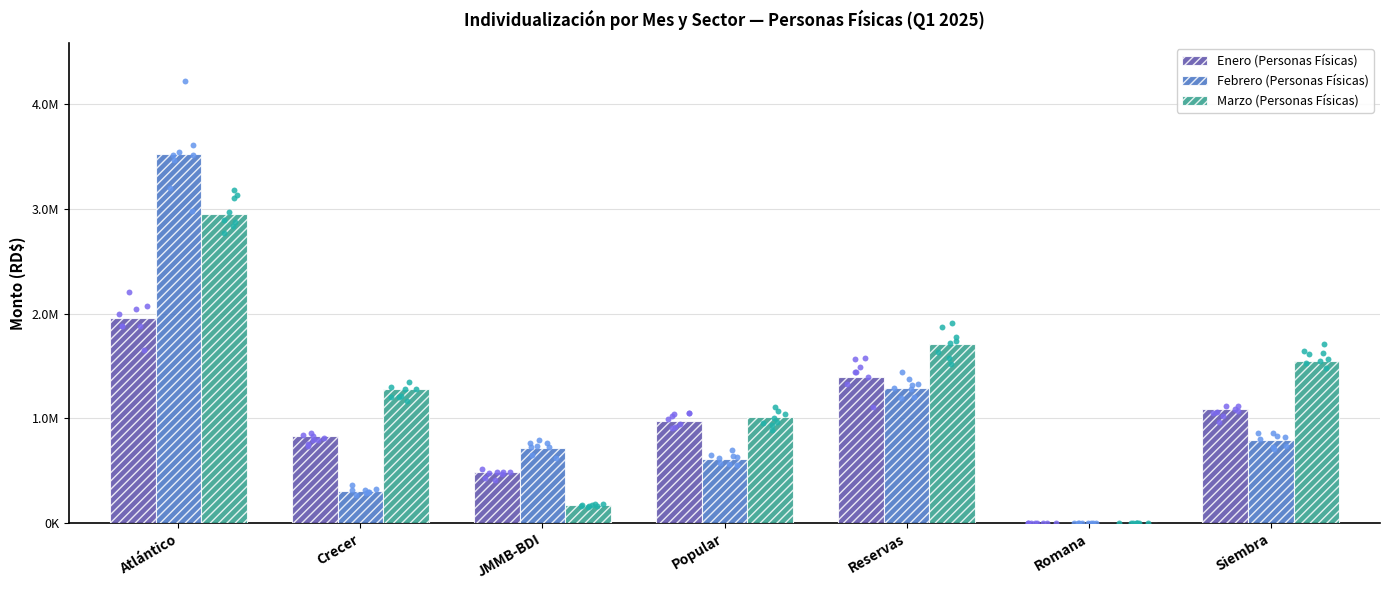

Which series reaches the minimum Y coordinate?

Enero (Personas Físicas)